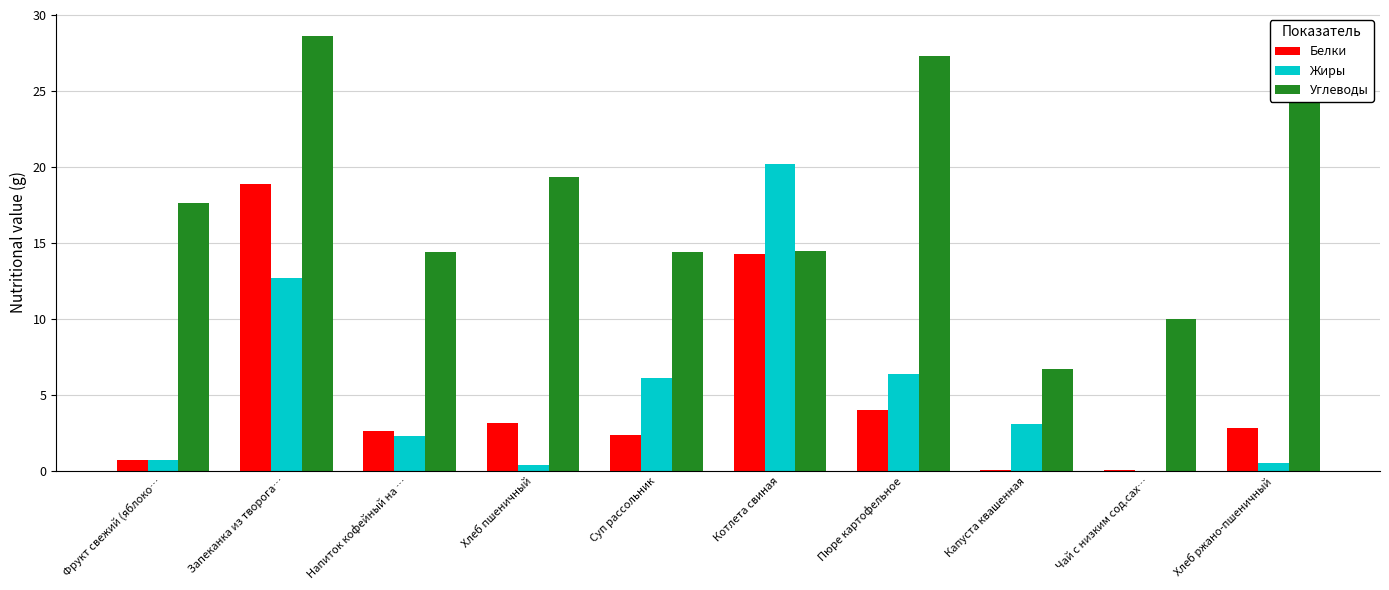

Read the Углеводы value at Запеканка из творога….

28.6